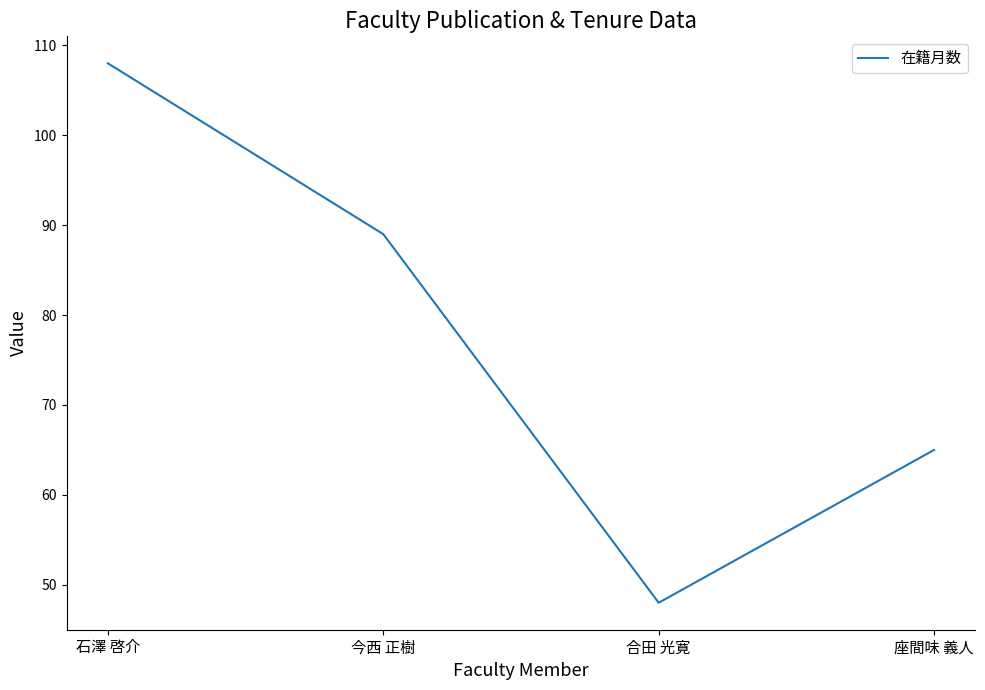

How many series are shown in this chart?

1